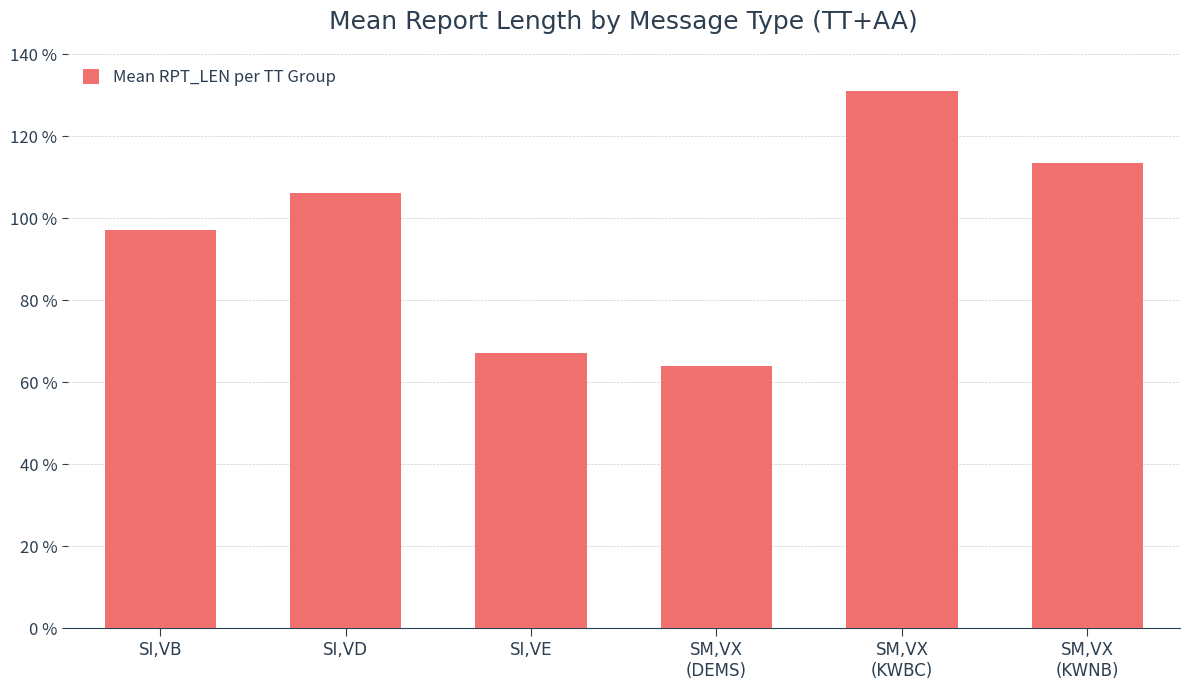

The chart shows a value of 106.1 at SI,VD. True or false?

True